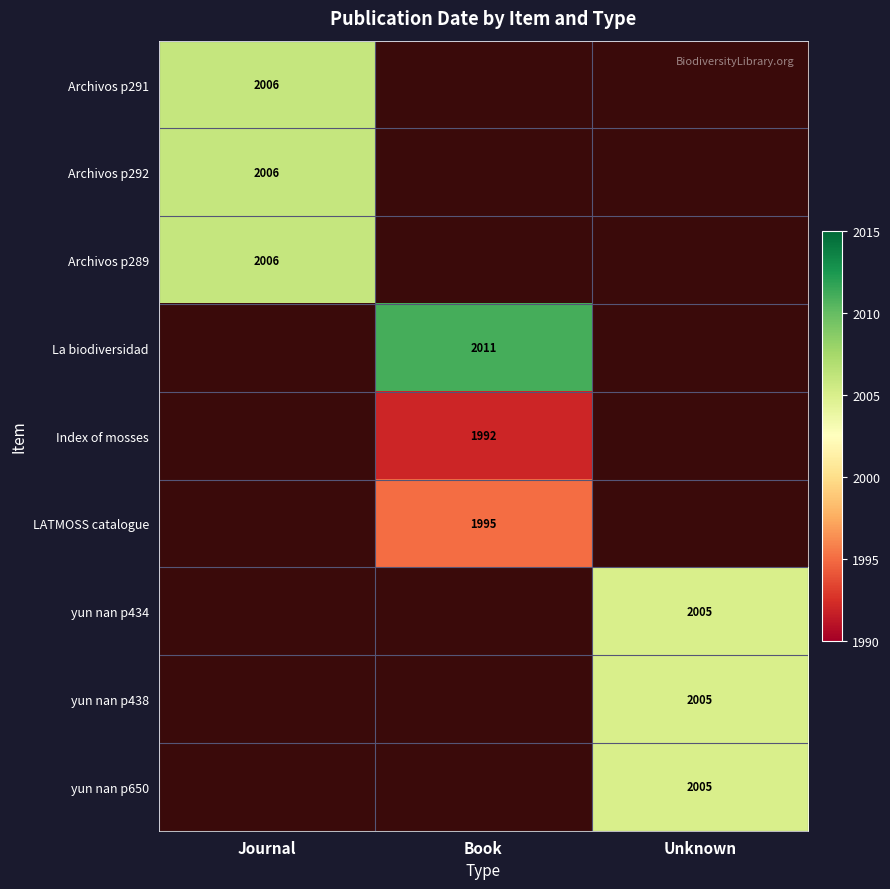

The yun nan p650 series shows 3267 at Unknown. True or false?

False